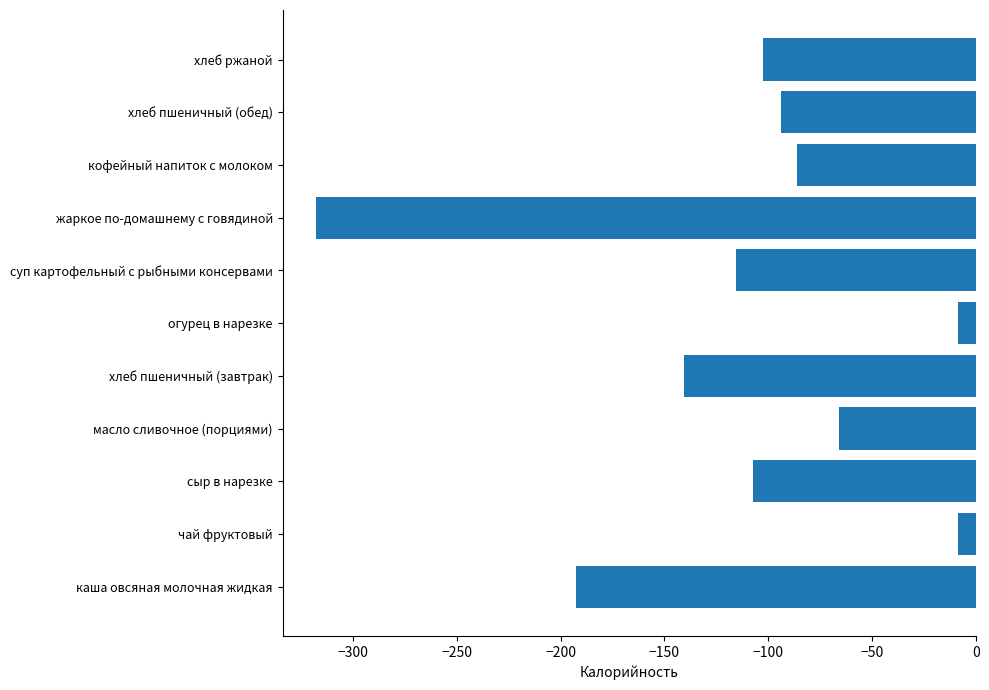

Read the value at хлеб пшеничный (обед).

-93.8